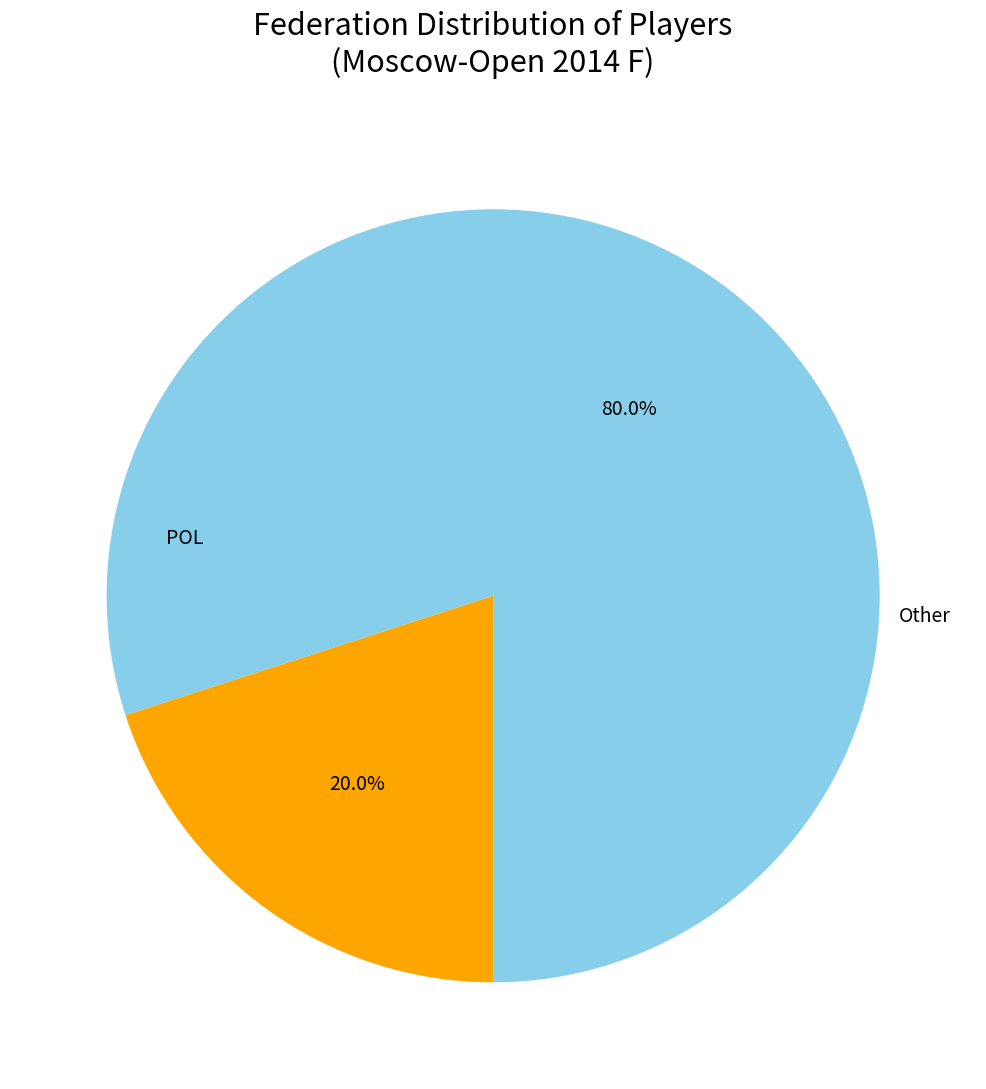

Does any single category account for the majority?

Yes